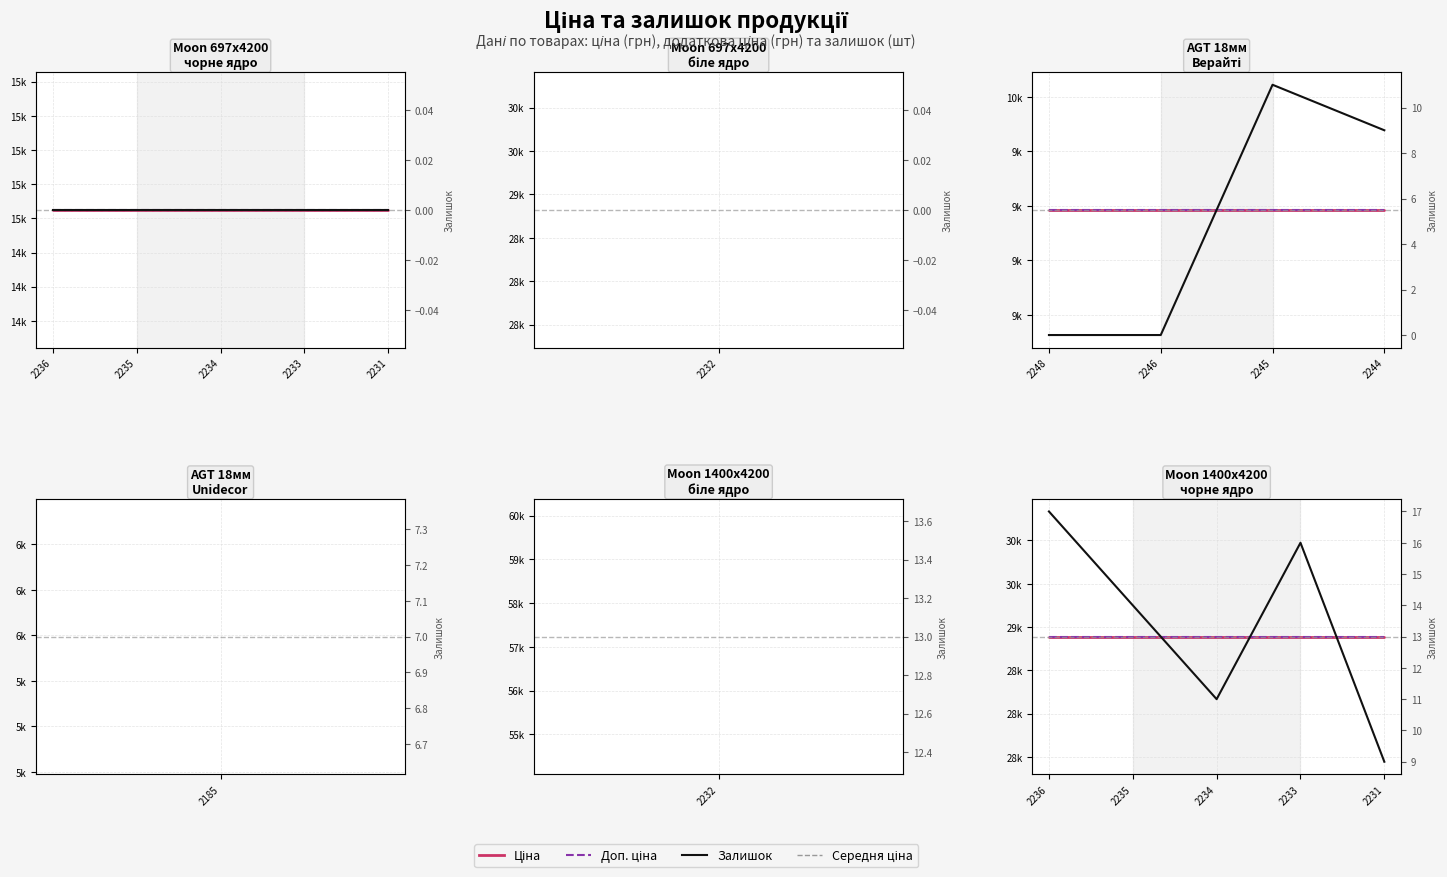

Rank the series at 2231 from highest to lowest value.

Ціна, Доп. ціна, Залишок